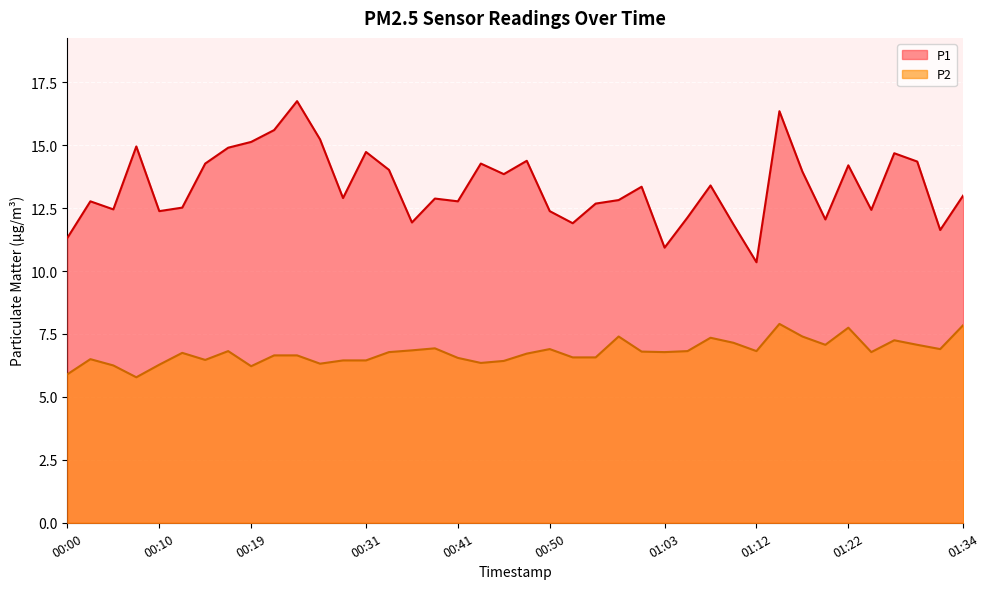

Reading left to right, what are all the values shown in this chart?

P1: 00:00=11.3	00:02=12.8	00:05=12.4	00:07=14.9	00:10=12.4	00:12=12.5	00:14=14.3	00:17=14.9	00:19=15.1	00:22=15.6	00:24=16.8	00:26=15.2	00:29=12.9	00:31=14.7	00:34=14.0	00:36=11.9	00:38=12.9	00:41=12.8	00:43=14.3	00:46=13.8	00:48=14.4	00:50=12.4	00:53=11.9	00:55=12.7	00:58=12.8	01:00=13.3	01:03=10.9	01:05=12.1	01:07=13.4	01:10=11.8	01:12=10.3	01:15=16.4	01:17=13.9	01:19=12.1	01:22=14.2	01:24=12.4	01:27=14.7	01:29=14.3	01:32=11.6	01:34=13.0
P2: 00:00=5.9	00:02=6.5	00:05=6.2	00:07=5.8	00:10=6.3	00:12=6.8	00:14=6.5	00:17=6.8	00:19=6.2	00:22=6.7	00:24=6.7	00:26=6.3	00:29=6.5	00:31=6.5	00:34=6.8	00:36=6.8	00:38=6.9	00:41=6.5	00:43=6.3	00:46=6.4	00:48=6.7	00:50=6.9	00:53=6.6	00:55=6.6	00:58=7.4	01:00=6.8	01:03=6.8	01:05=6.8	01:07=7.3	01:10=7.2	01:12=6.8	01:15=7.9	01:17=7.4	01:19=7.1	01:22=7.8	01:24=6.8	01:27=7.2	01:29=7.1	01:32=6.9	01:34=7.8